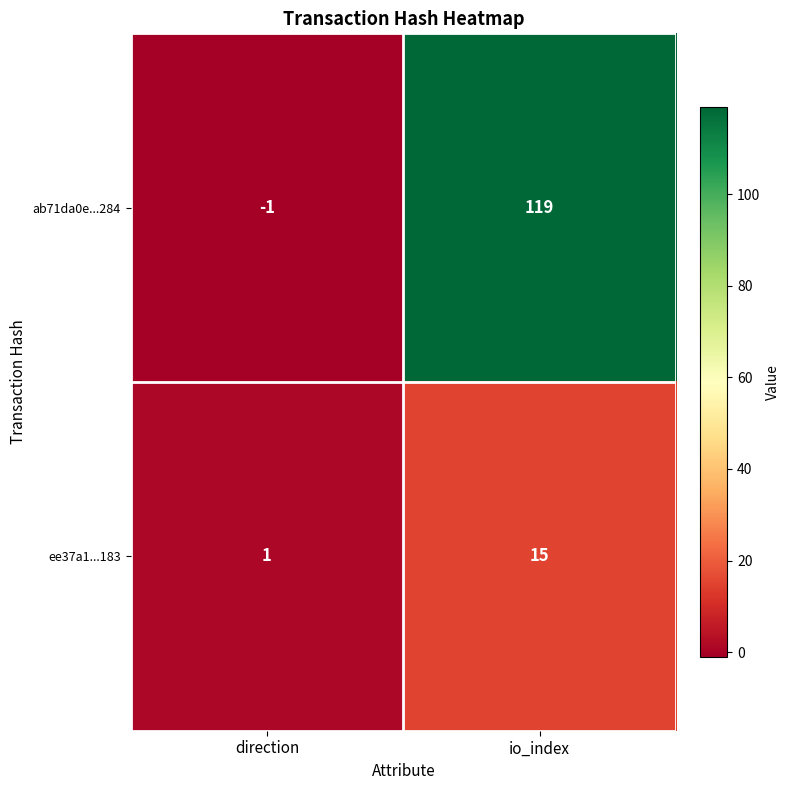

Is the value of ee37a1...183 at direction greater than the value of ab71da0e...284 at io_index?

No